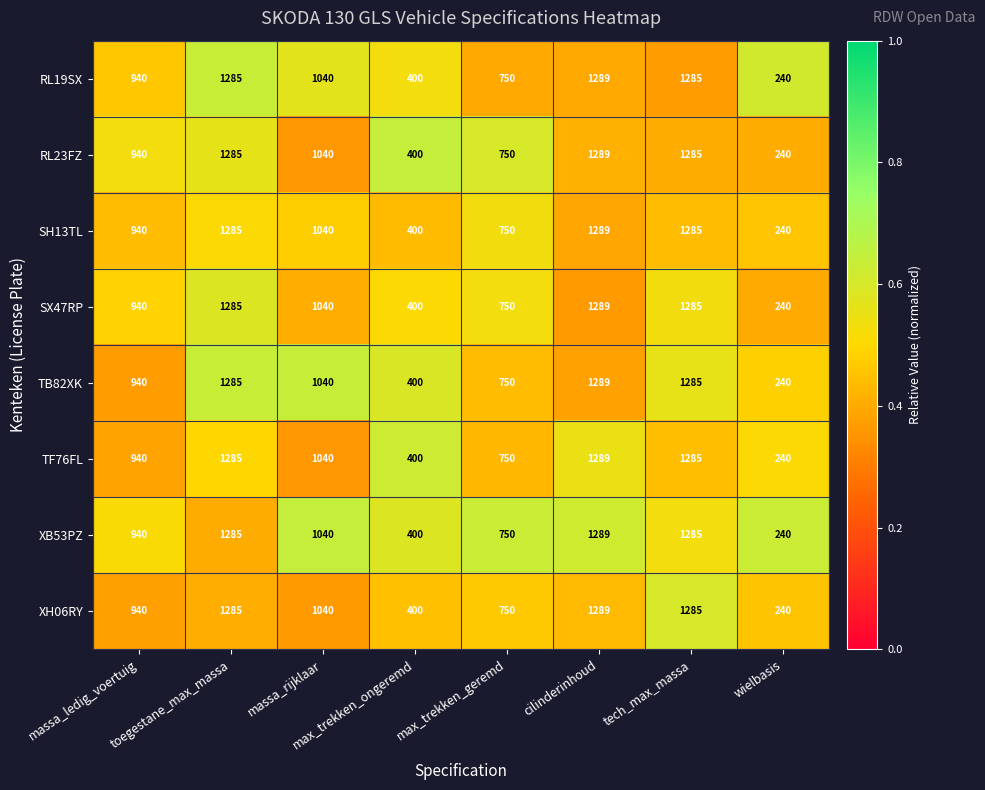

What is the average value of the RL19SX series?

904